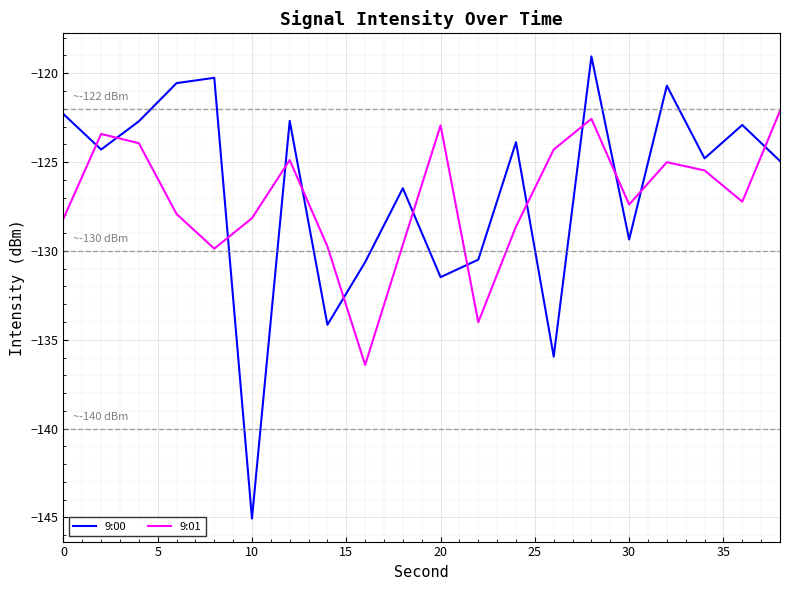

What is the lowest value of the 9:00 series?

-145.1